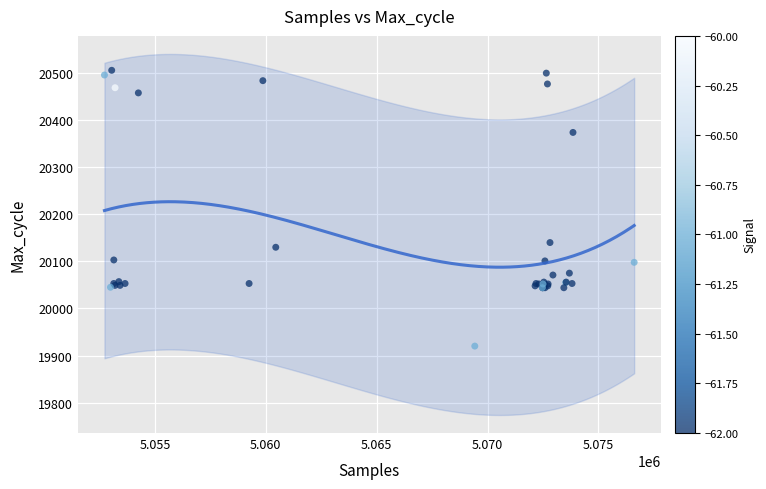

What Y value in the scatter plot is closest to 20213?

20140